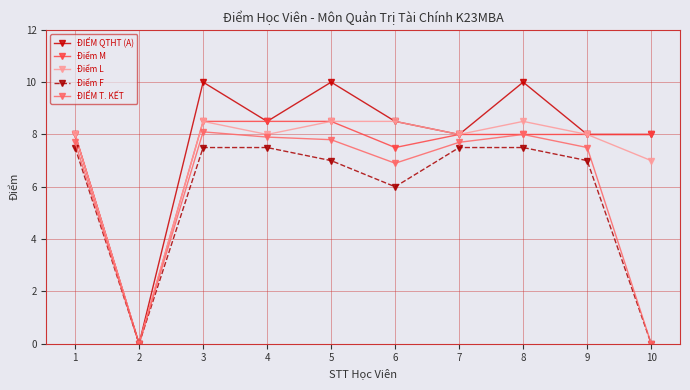

Is this an area chart (filled region under the line)?

No